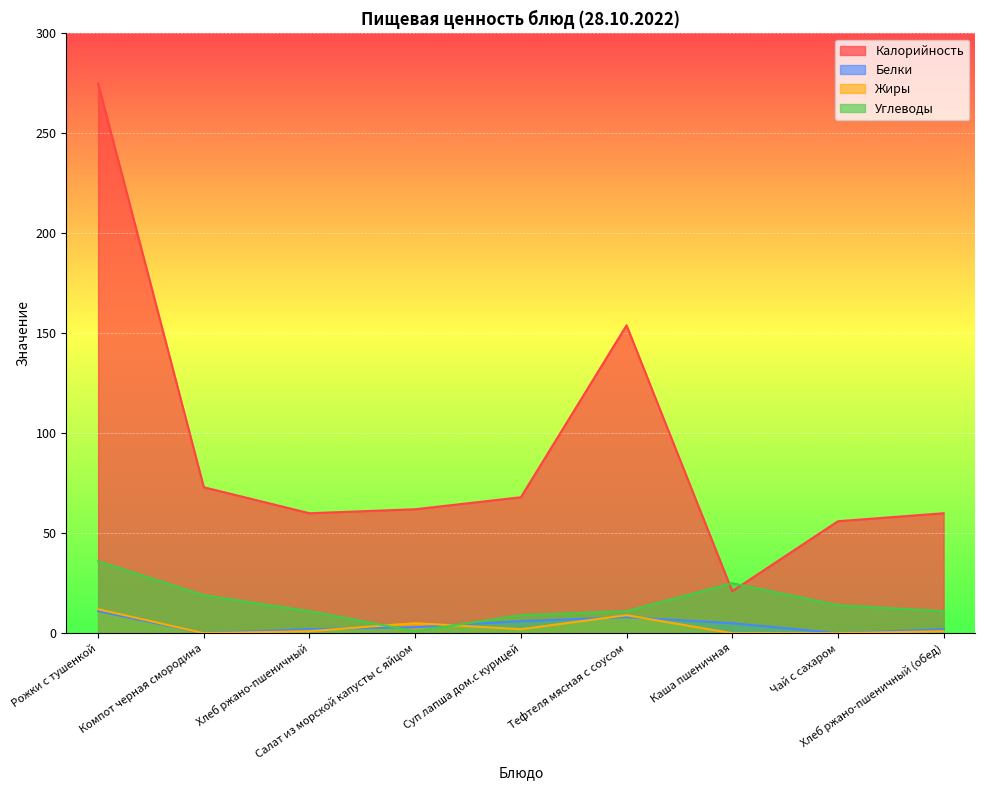

Where is Белки nearest to the value 5?

Каша пшеничная